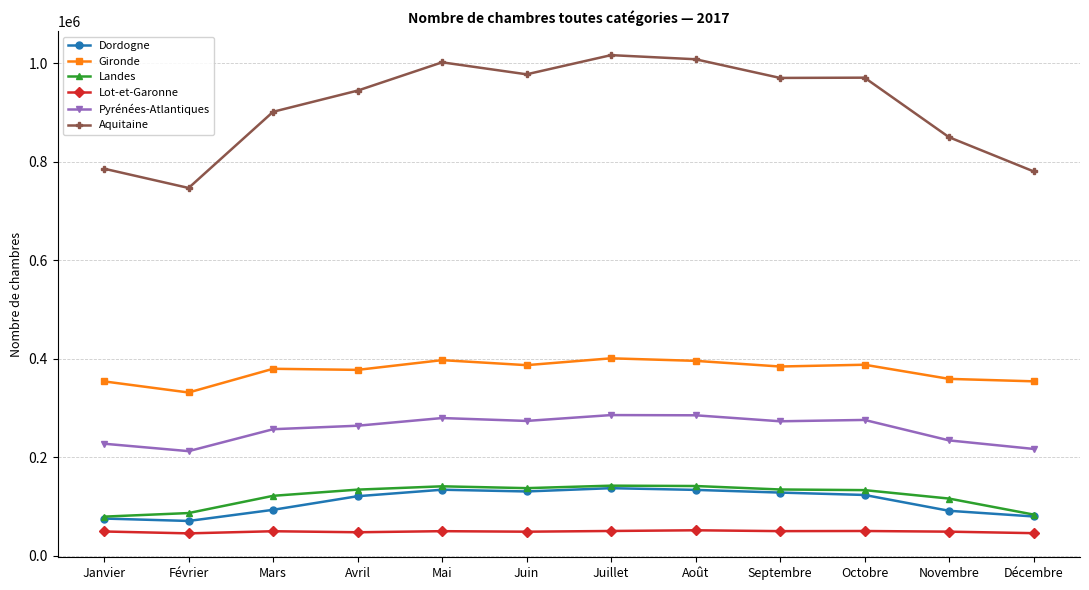

What are all the series names shown in the legend?

Dordogne, Gironde, Landes, Lot-et-Garonne, Pyrénées-Atlantiques, Aquitaine